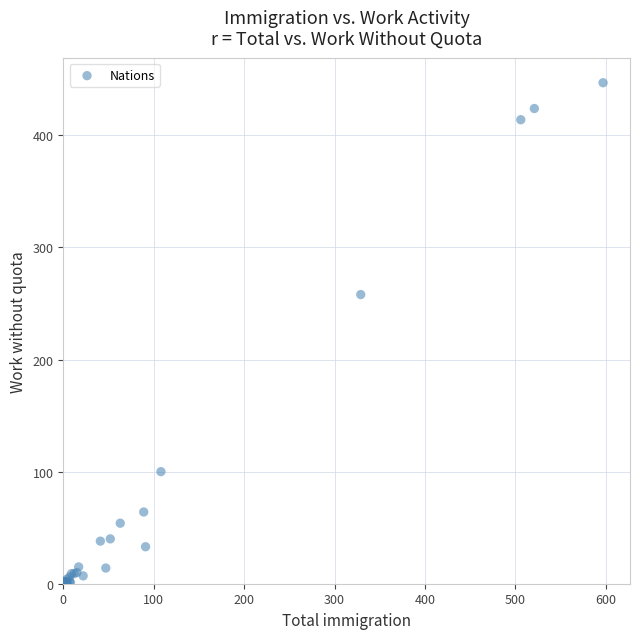

What Y value in the scatter plot is closest to 223?

258